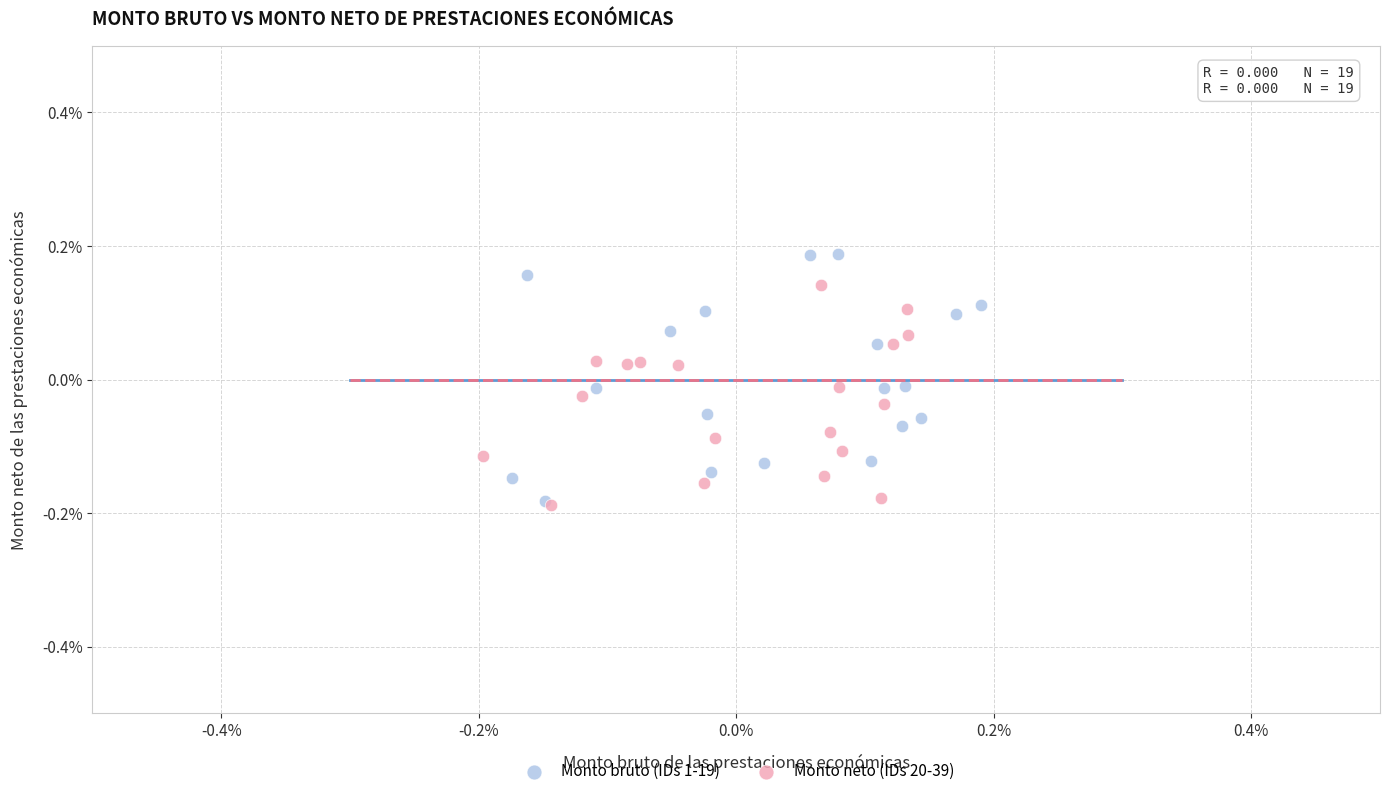

What are all the series names shown in the legend?

Monto bruto (IDs 1-19), Monto neto (IDs 20-39)